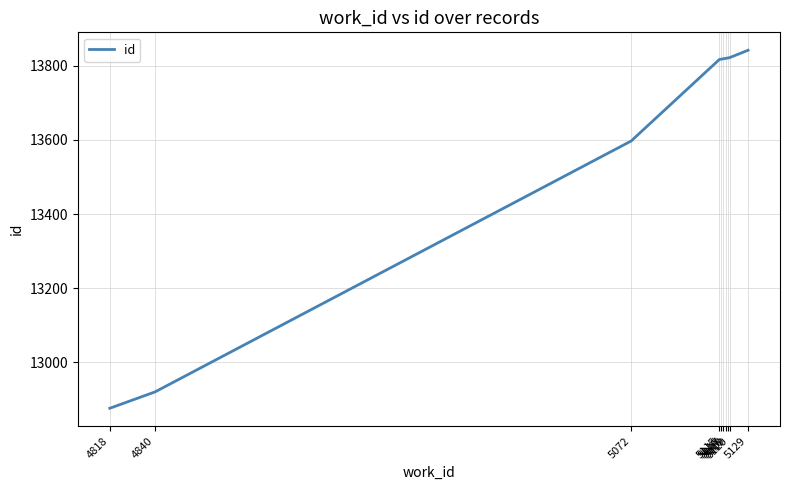

What is the minimum value shown in the chart?

12876